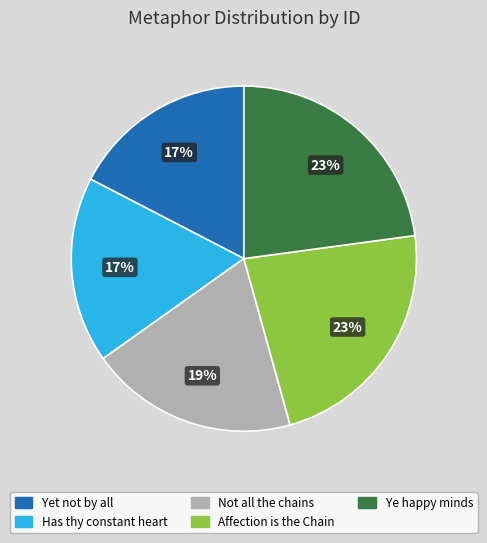

Is the sum of Ye happy minds and Not all the chains greater than half?

No